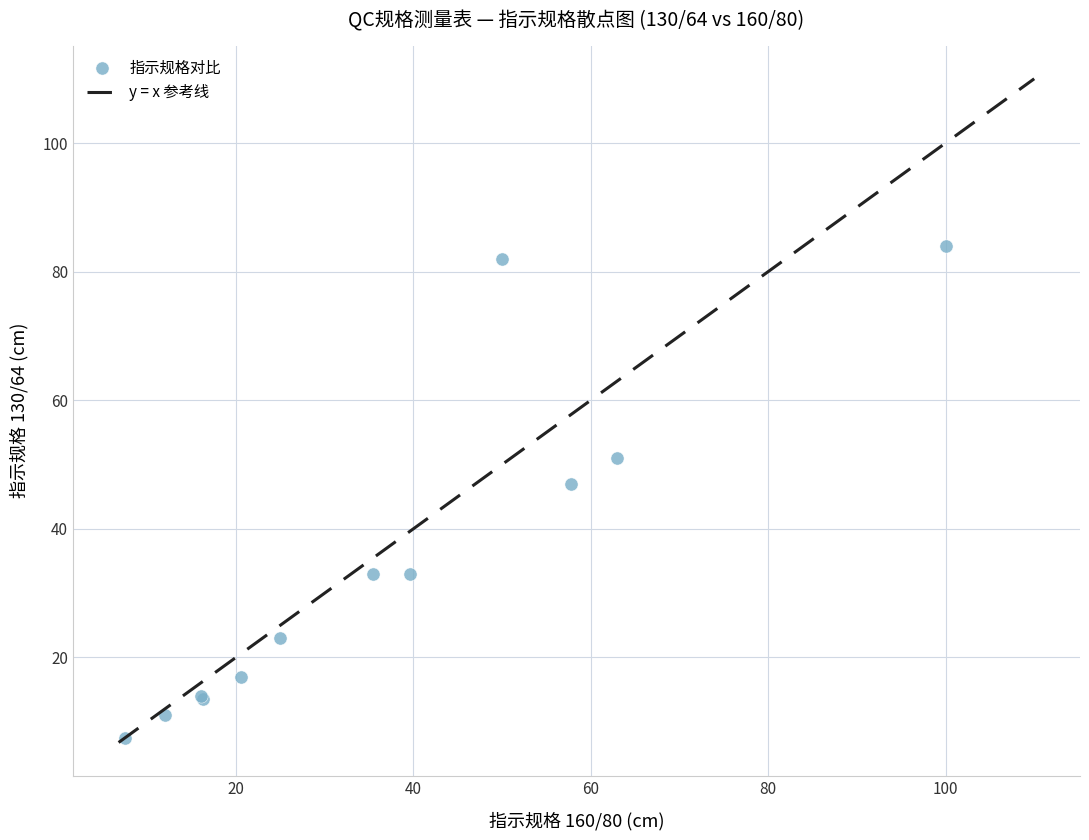

What Y value in the scatter plot is closest to 45?

47.0